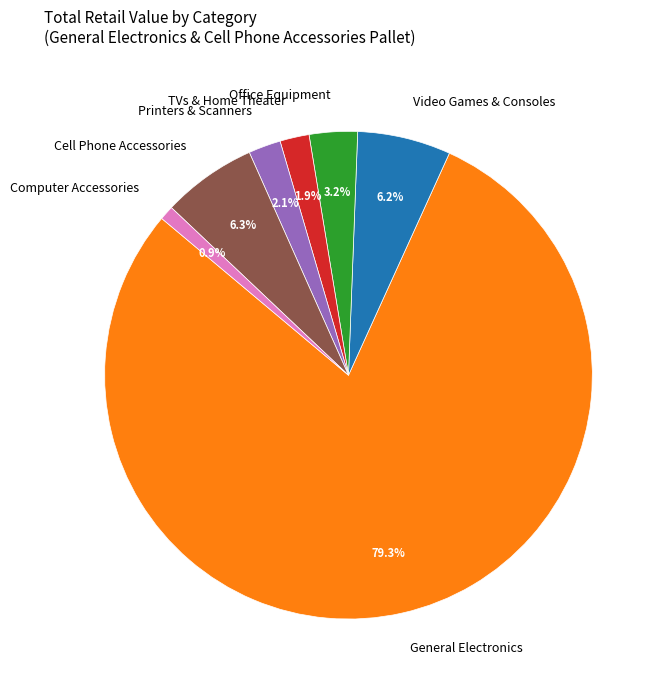

How many slices are in this pie chart?

7